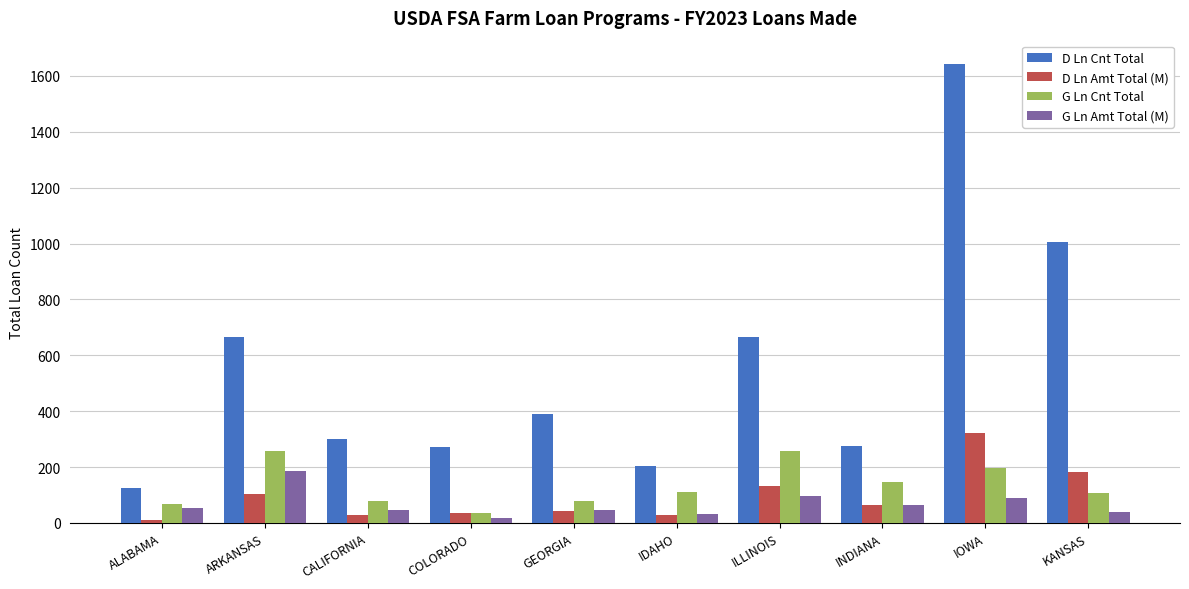

The D Ln Amt Total (M) series shows 322.0 at IOWA. True or false?

True